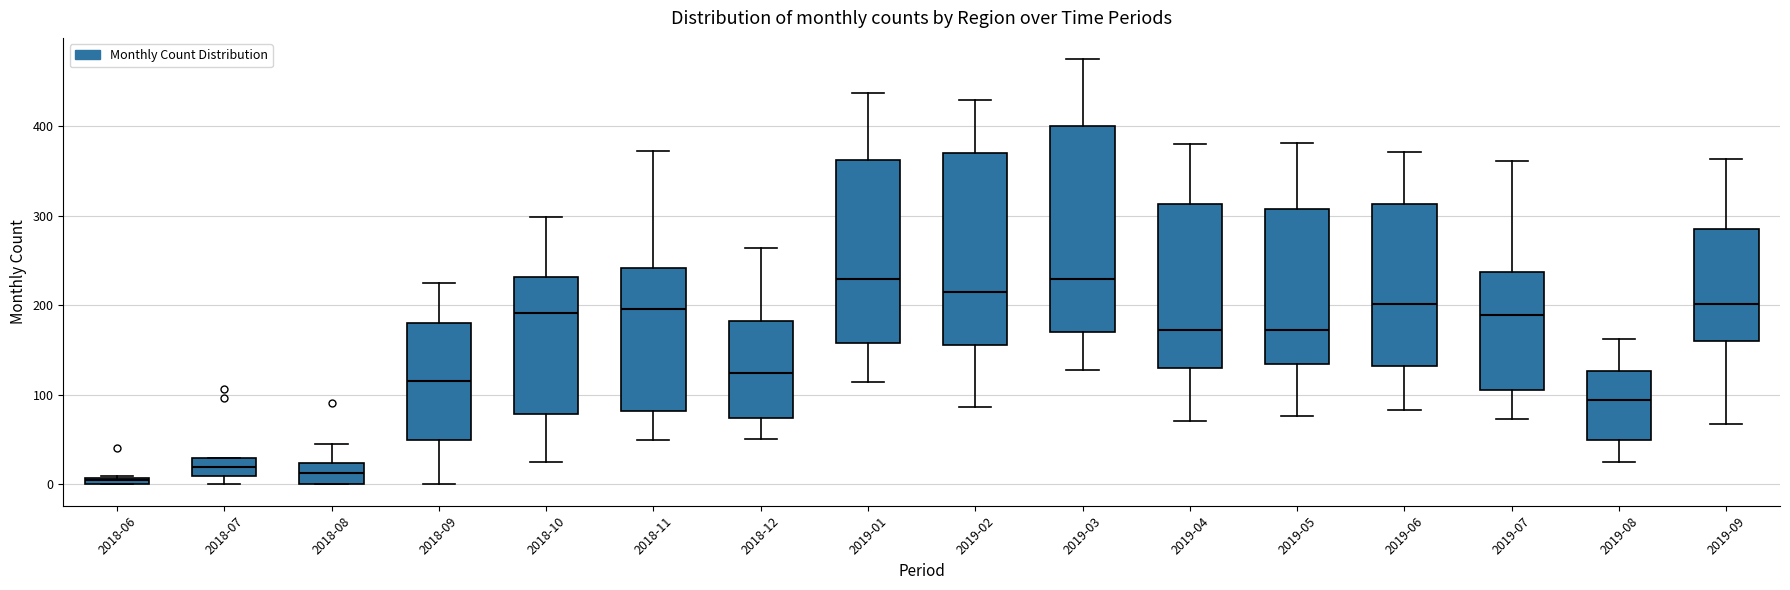

Where is the upper edge of the box for 2018-07 on the y-axis? The values are not printed on the chart, so give them approximately, as read against the axis.

30